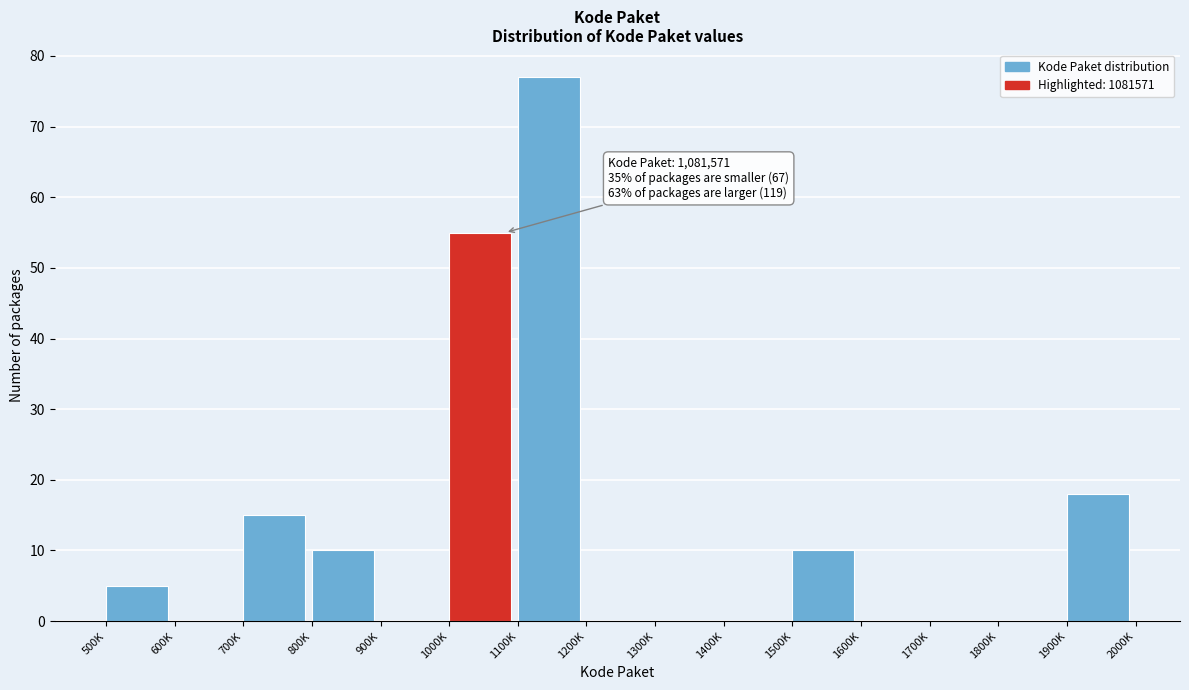

Reading left to right, extract all data points from this chart.

500K=5	600K=0	700K=15	800K=10	900K=0	1000K=55	1100K=77	1200K=0	1300K=0	1400K=0	1500K=10	1600K=0	1700K=0	1800K=0	1900K=18